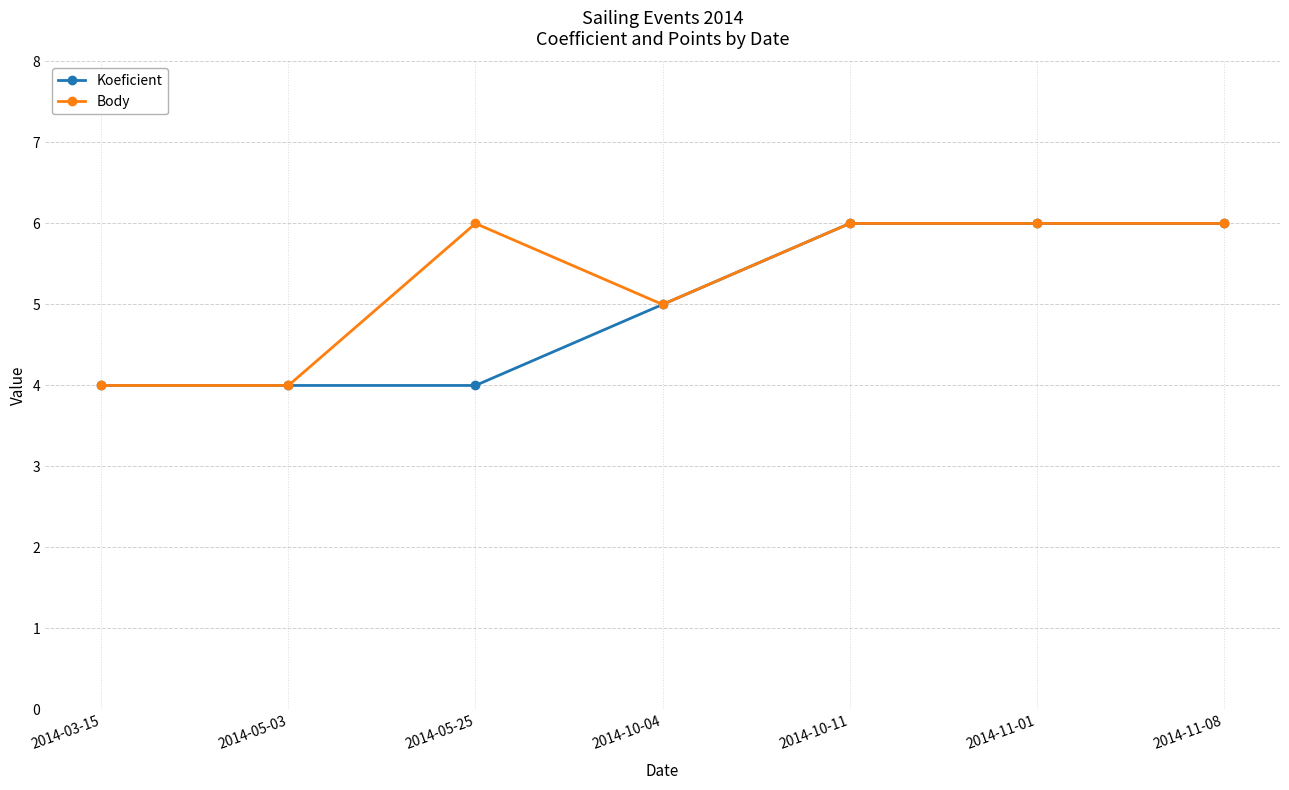

Where is the first local maximum for Body?

2014-05-25